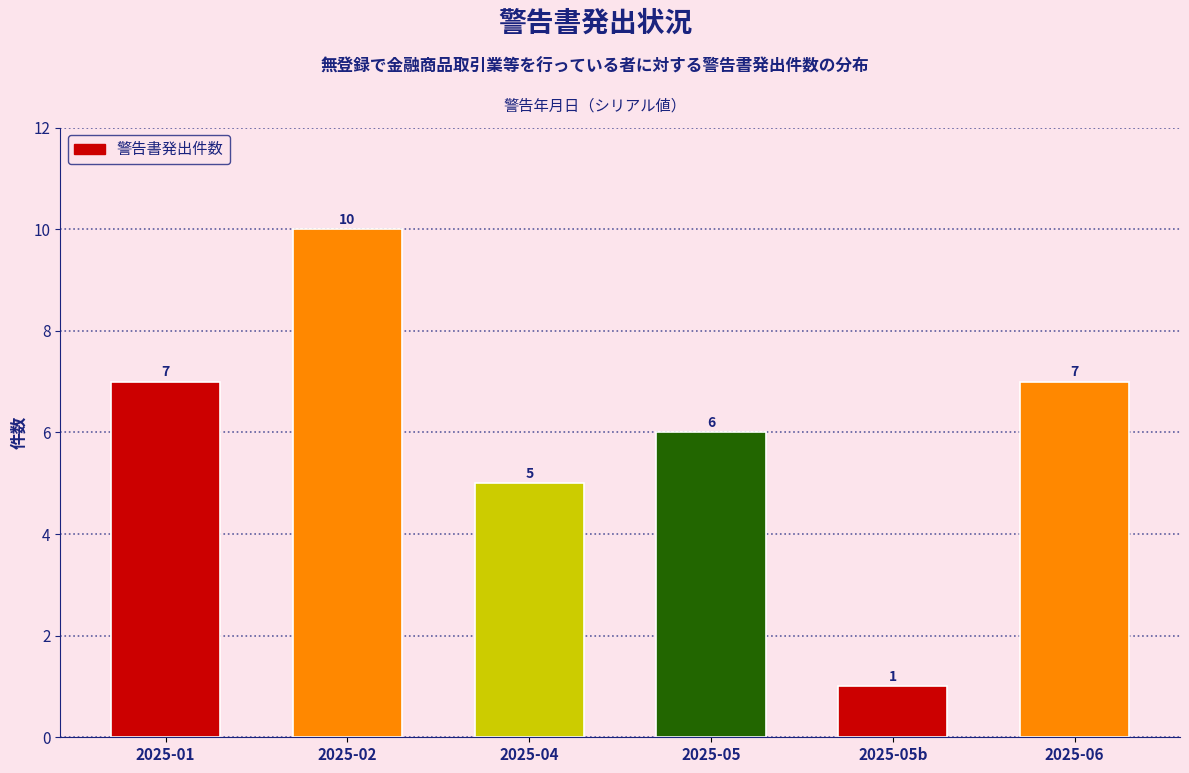

Reading left to right, extract all data points from this chart.

7	10	5	6	1	7